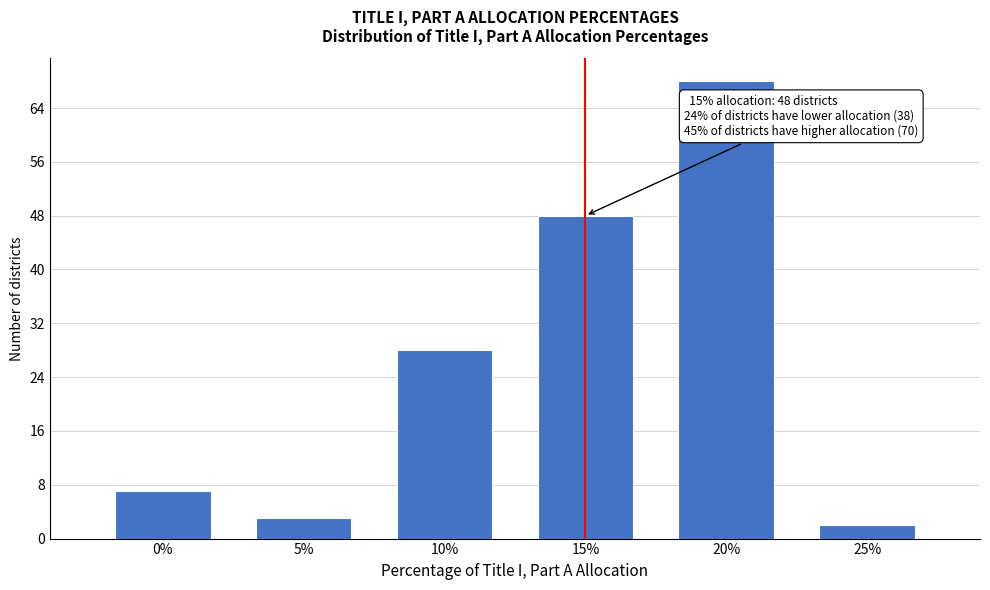

Reading left to right, list all the values displayed in this chart.

7	3	28	48	68	2